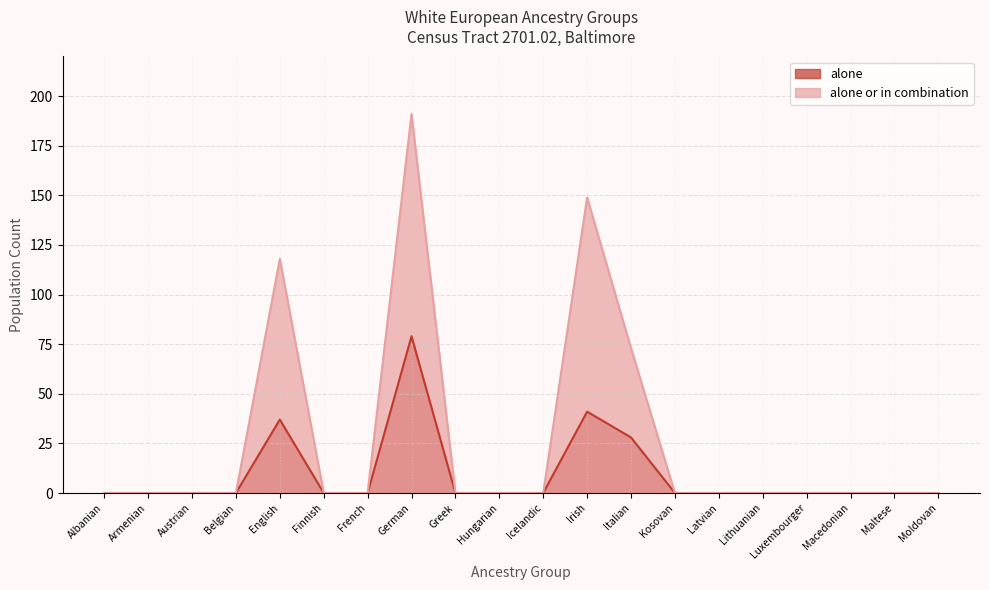

Between Austrian and Moldovan, which series saw the biggest shift?

alone